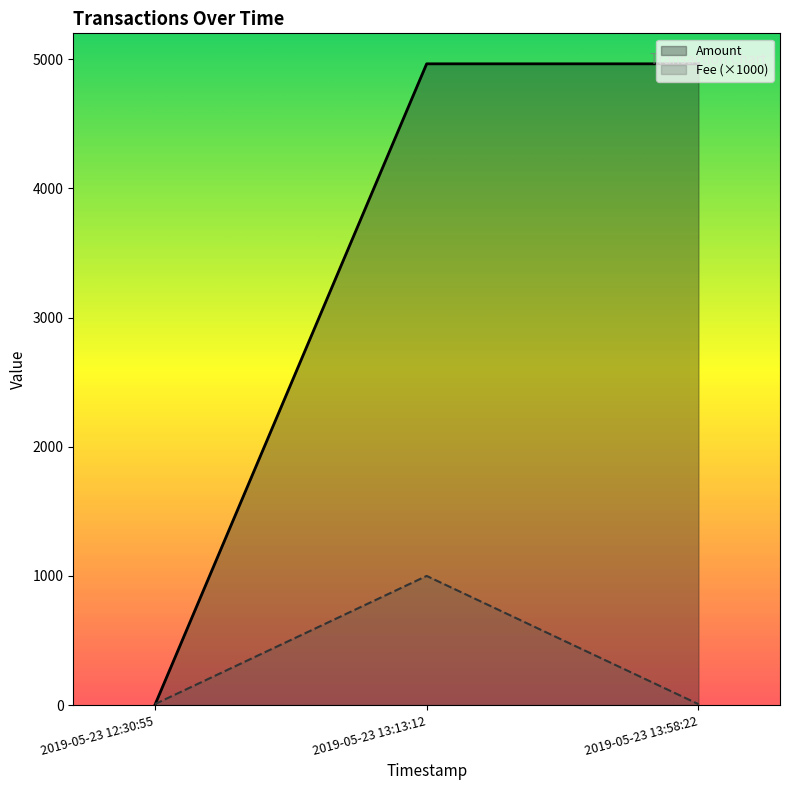

What is the maximum value for Fee (×1000)?

1000.0